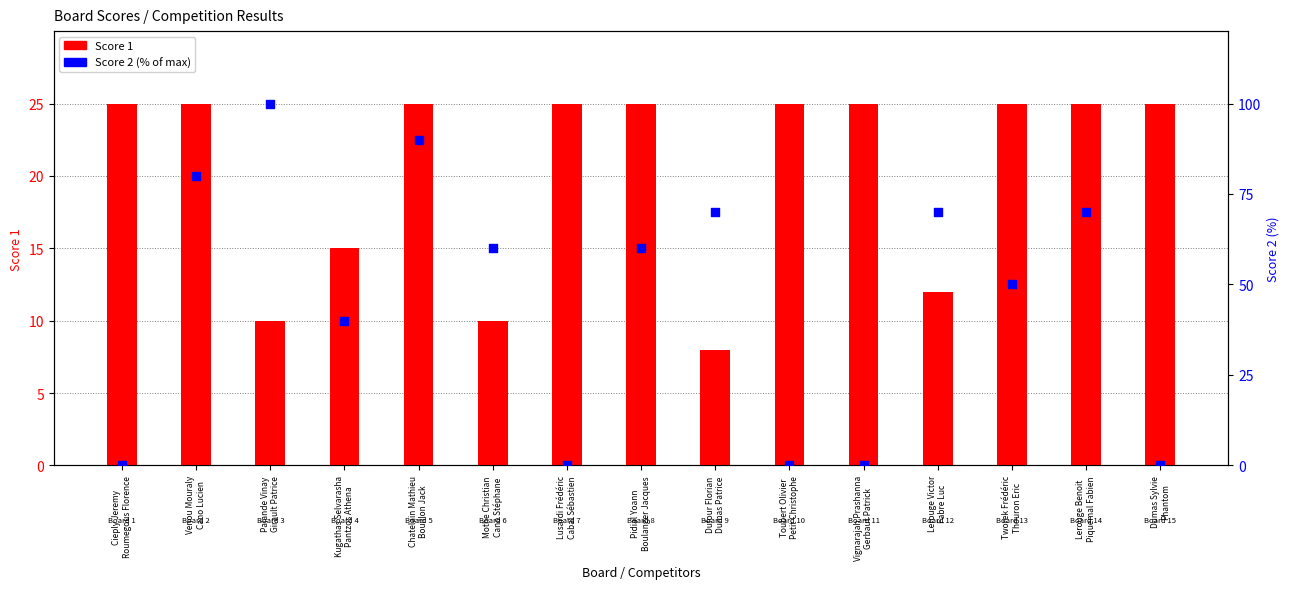

Which series reaches the maximum Y coordinate?

Score 2 (%)